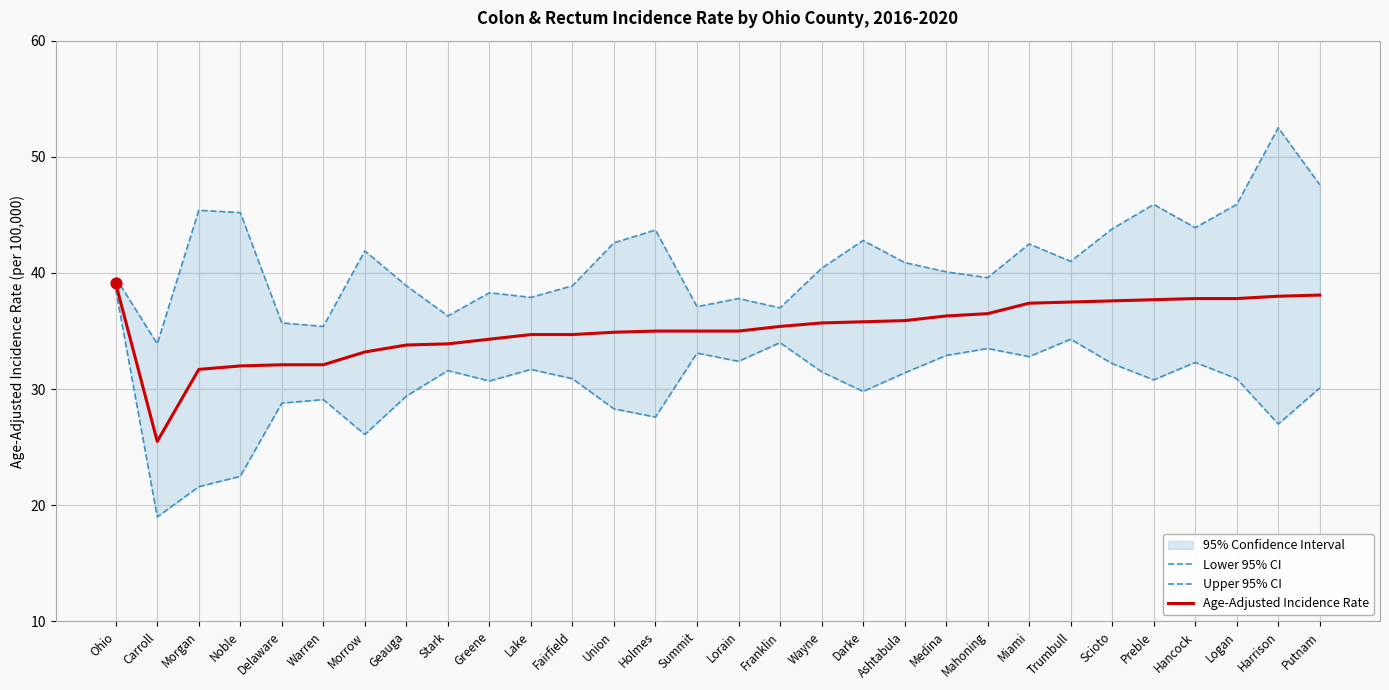

What is the total value across all series at Trumbull?

112.8